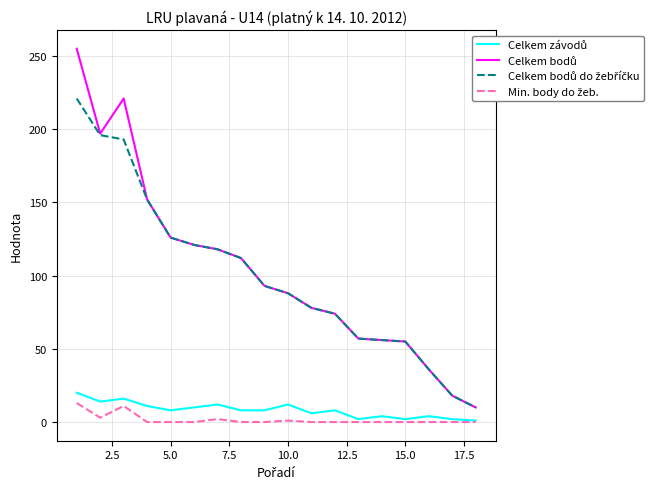

What is the greatest value displayed?

255